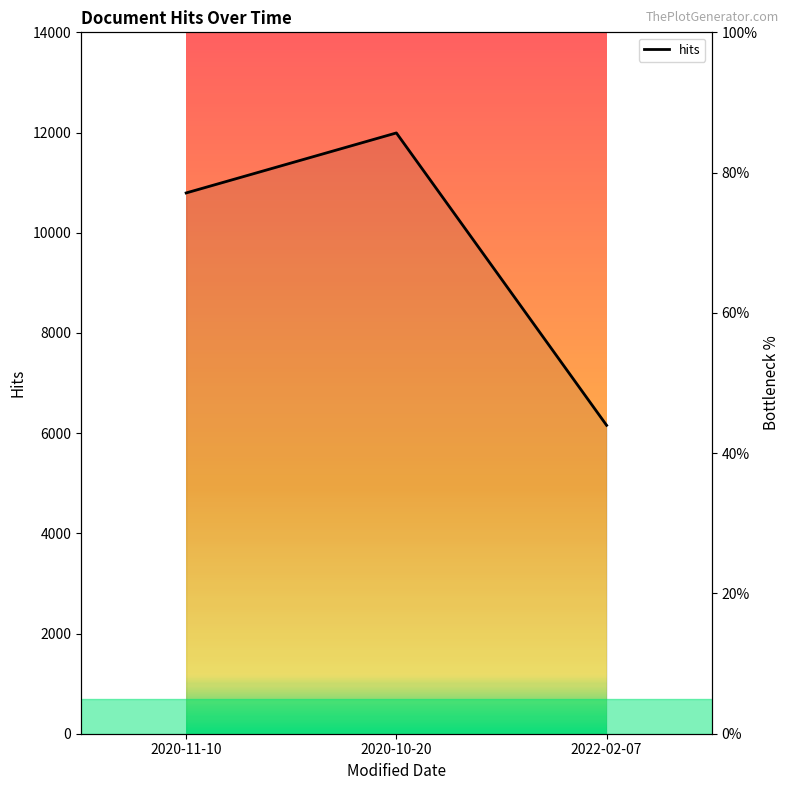

What is the label of the 3rd point from the left?

2022-02-07